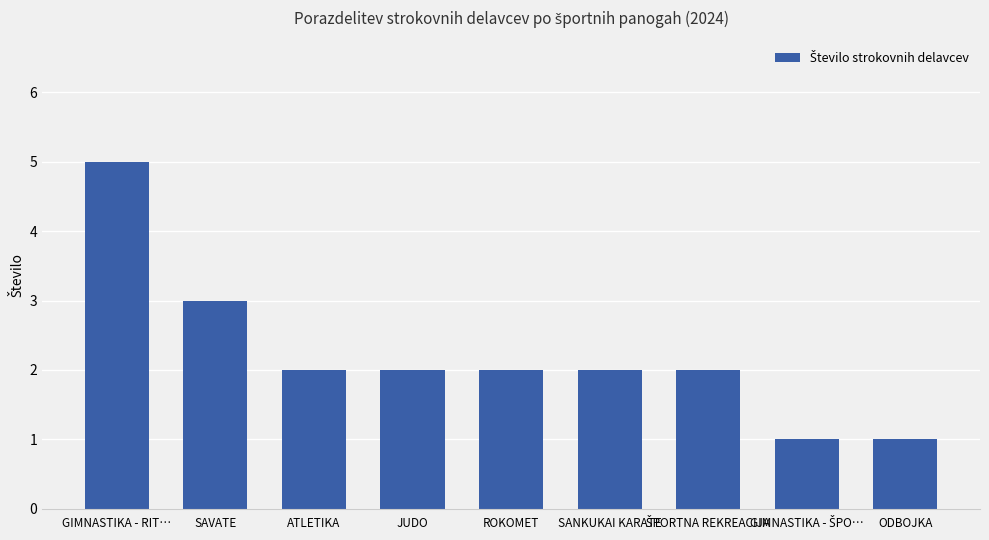

Which category has the highest value across all series?

GIMNASTIKA - RIT…